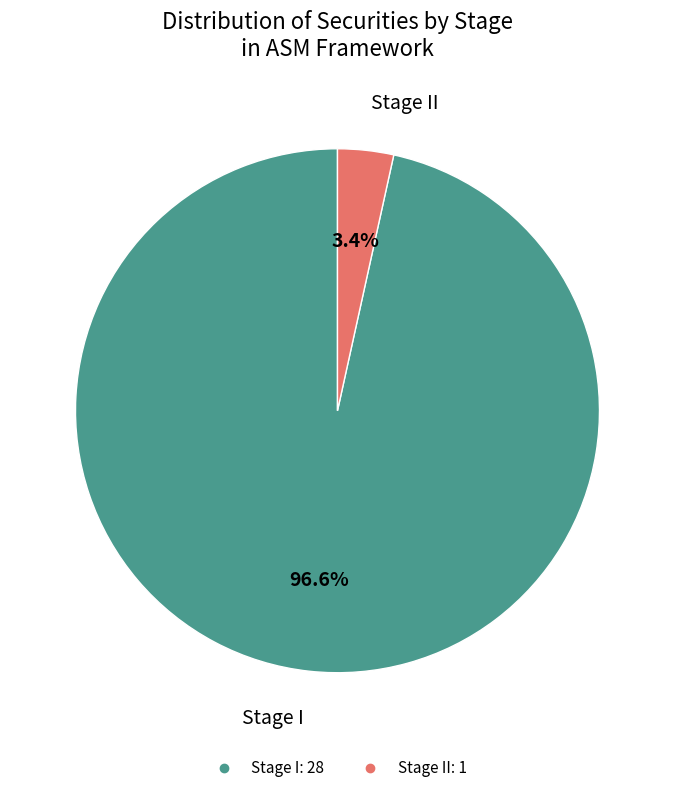

To the nearest percent, what is the average slice percentage?

50%